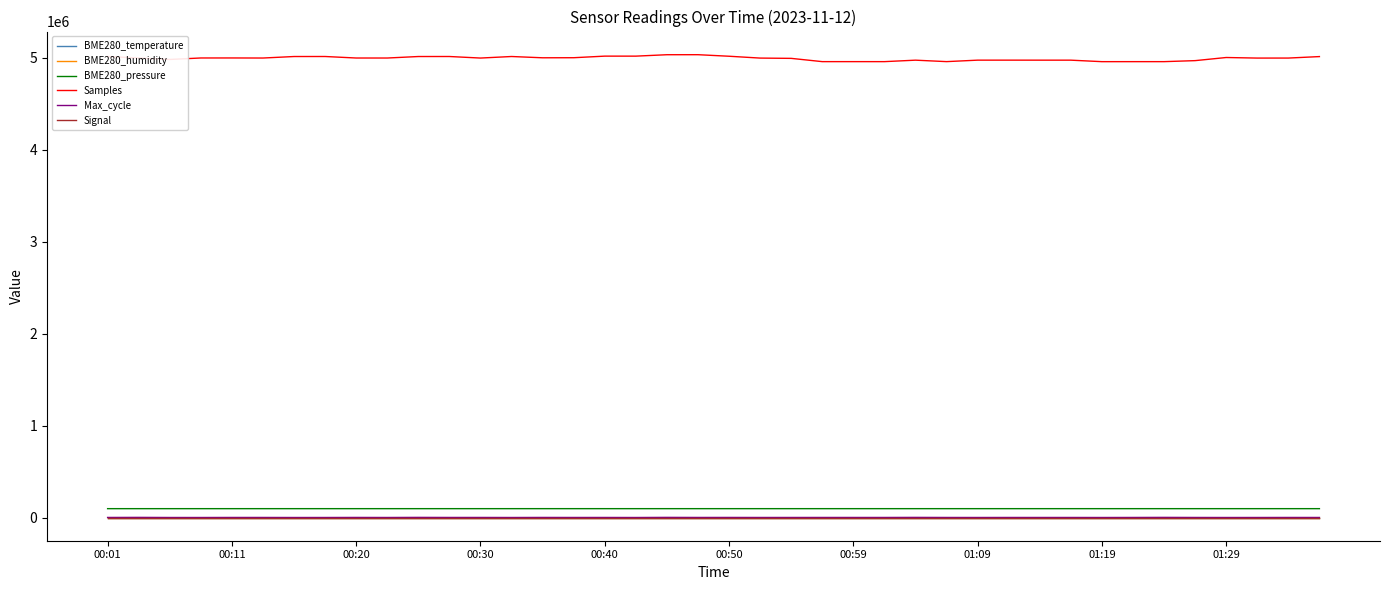

Which series has the largest total across all categories?

Samples